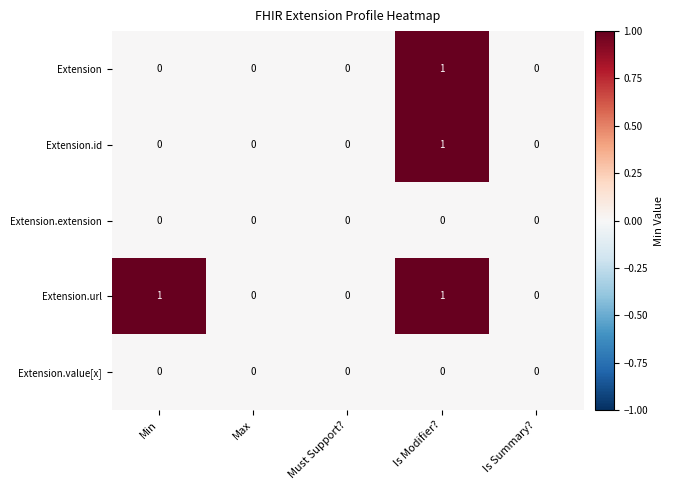

The Extension.id series shows 0 at Min. True or false?

True